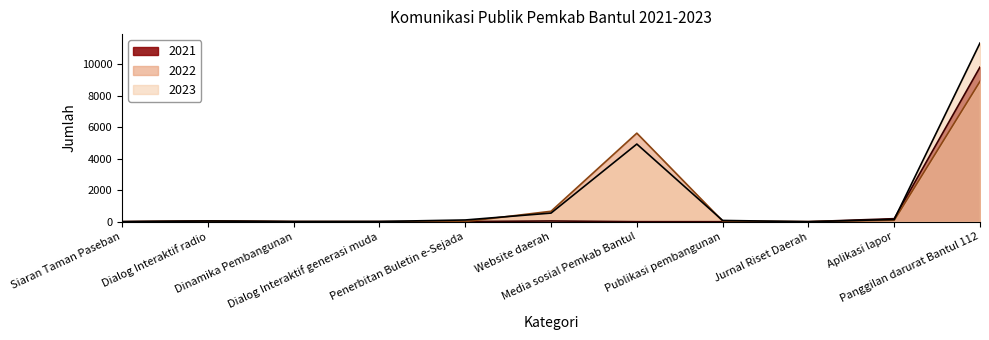

What is the approximate value of 2021 at Panggilan darurat Bantul 112, to the nearest 10?

9820